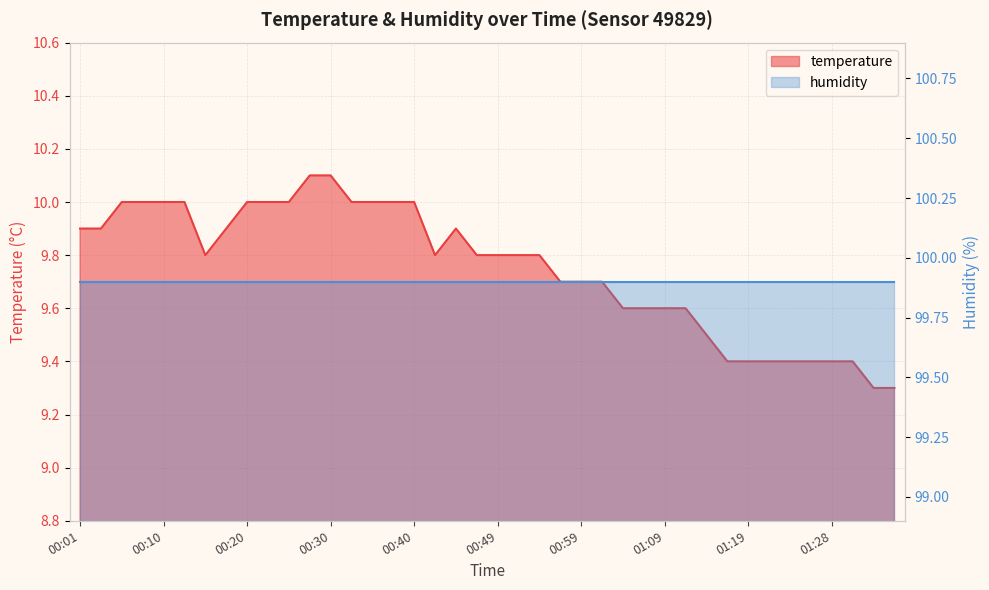

What is the label of the 38th point from the left?

01:31